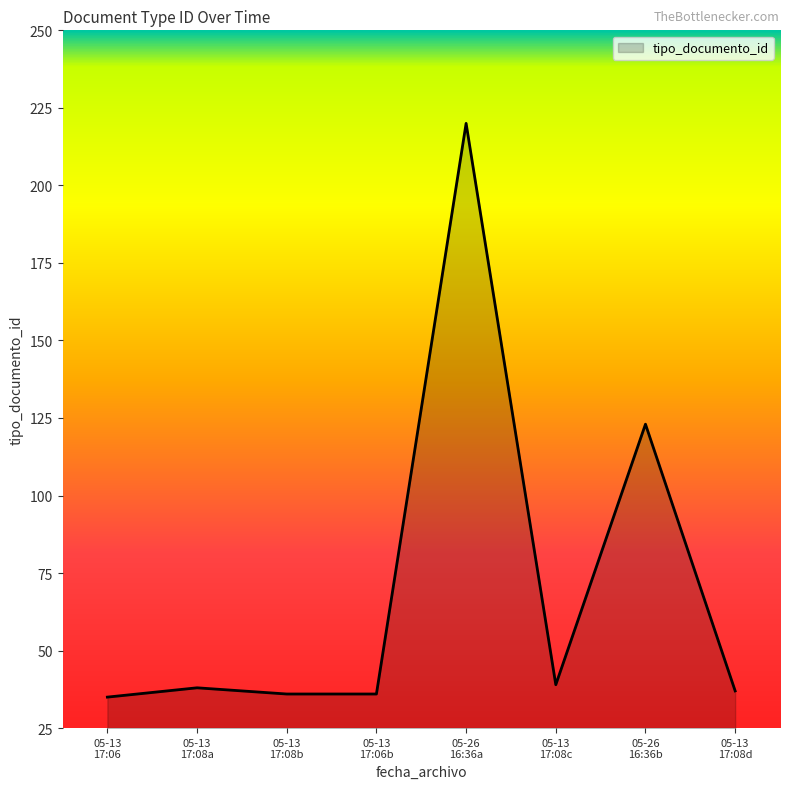

Reading left to right, what are all the values shown in this chart?

35	38	36	36	220	39	123	37